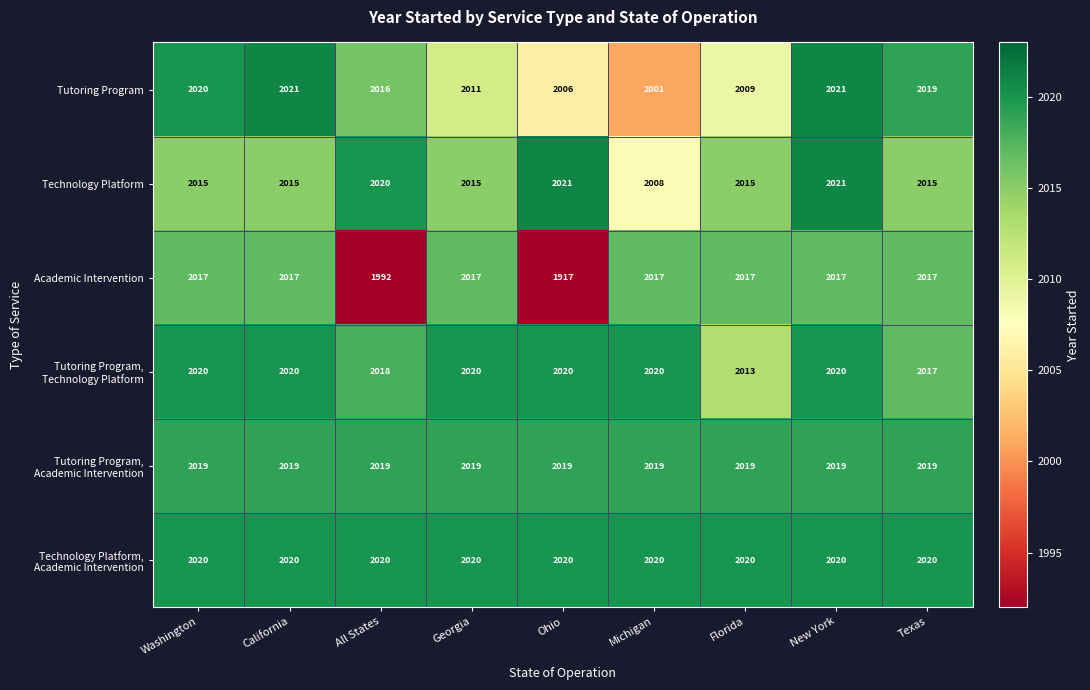

True or false: Technology Platform has a value of 2021 at New York.

True